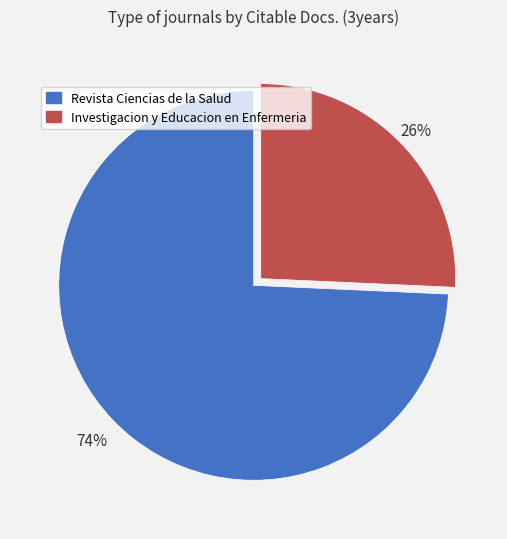

To the nearest percent, what is the combined percentage of Revista Ciencias de la Salud and Investigacion y Educacion en Enfermeria?

100%